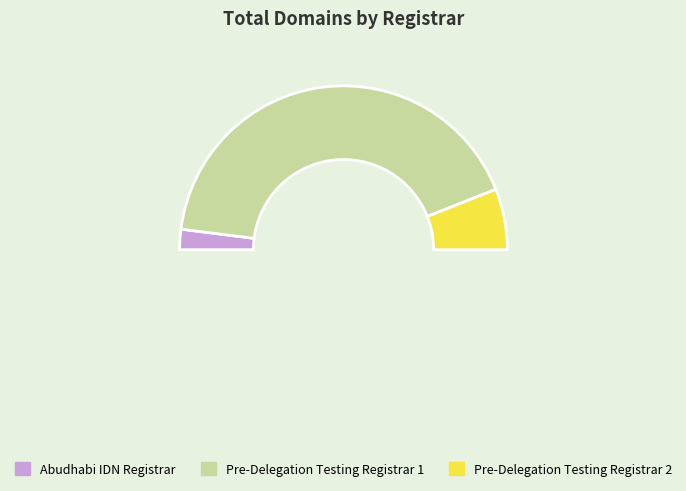

How many slices are in this pie chart?

4